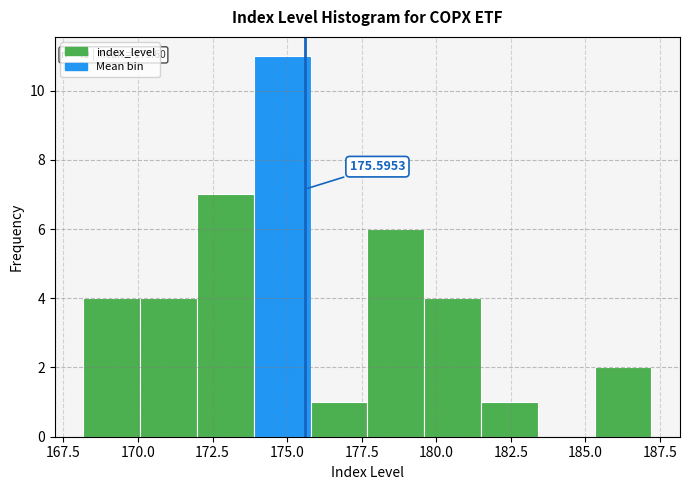

Read against the x-axis, roughly where is the centre of the tallest bar?

175.0